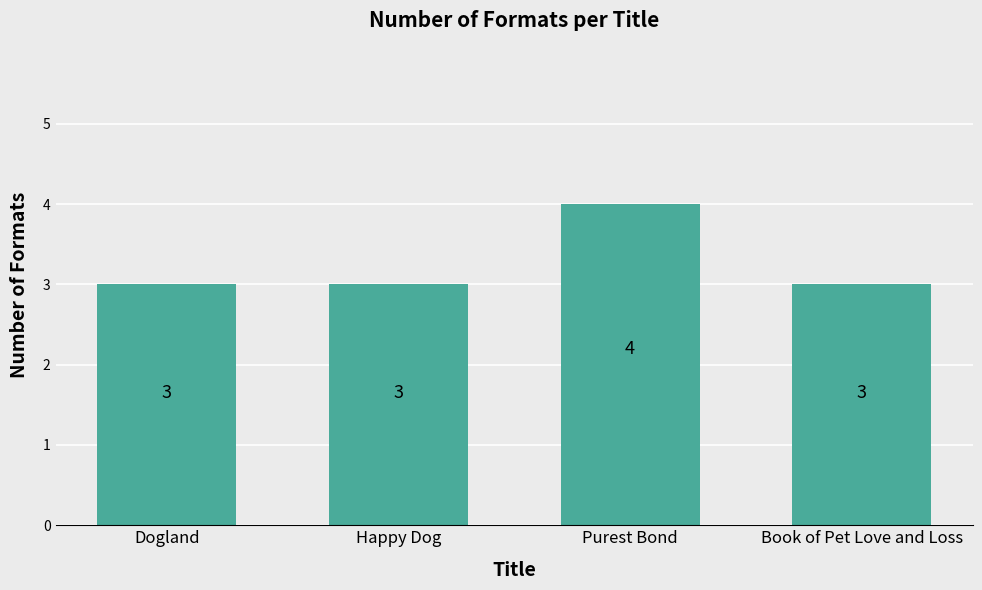

What is the change in value from Dogland to Purest Bond?

+1